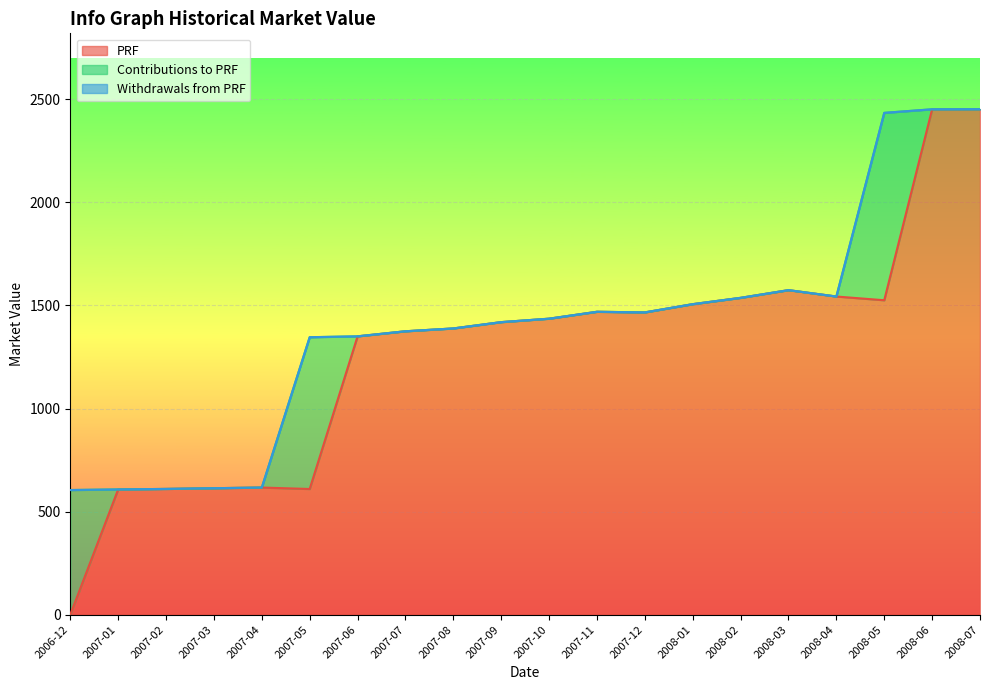

True or false: PRF has a value of 326.0 at 2007-11.

False